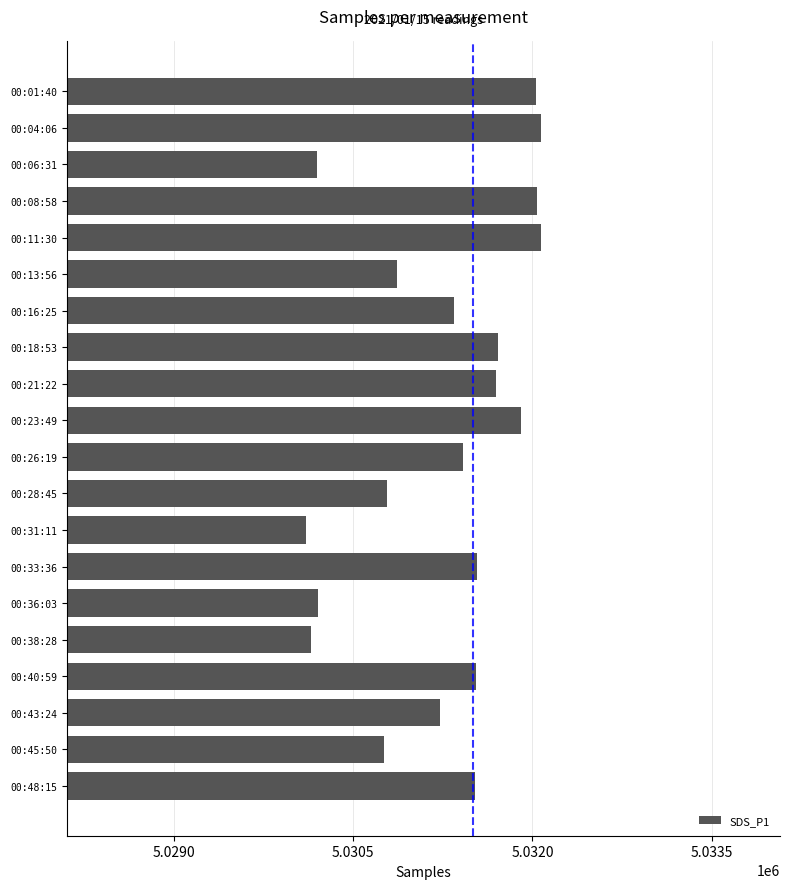

Where is the data nearest to the value 5031088?

00:43:24